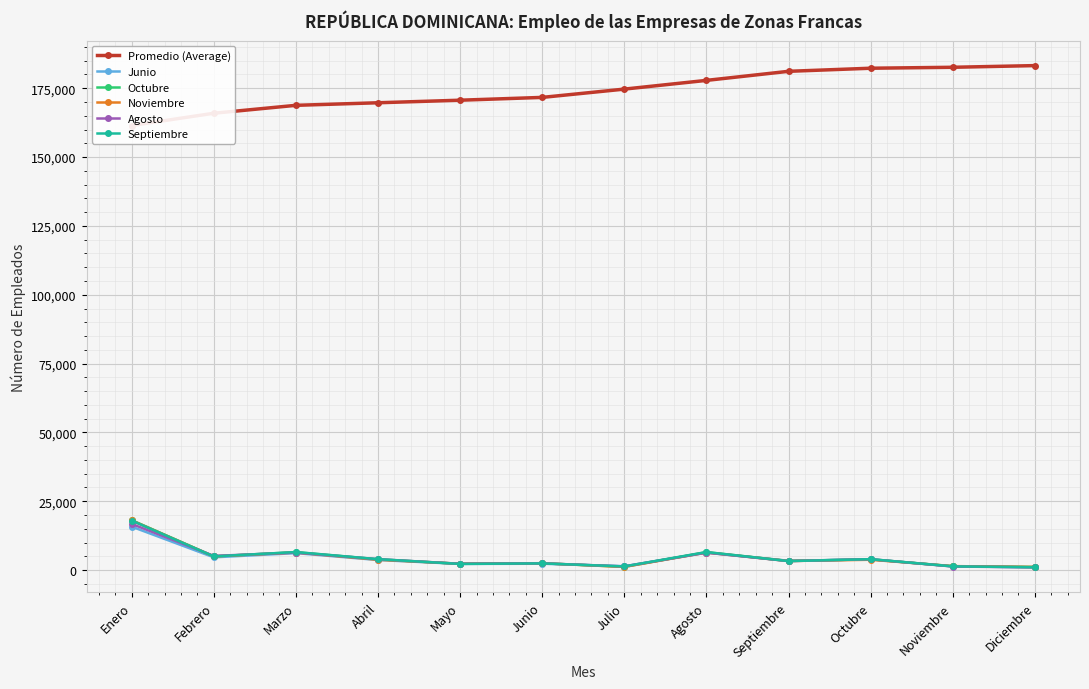

The value of Promedio (Average) at Junio is 171682. True or false?

True